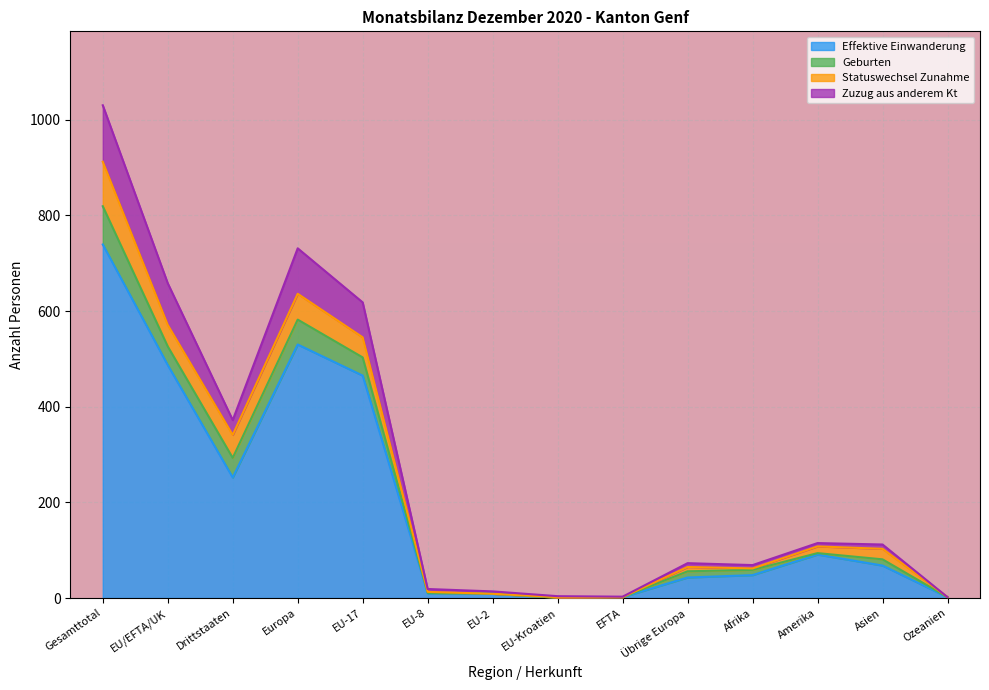

True or false: Effektive Einwanderung has a value of 68 at Asien.

True